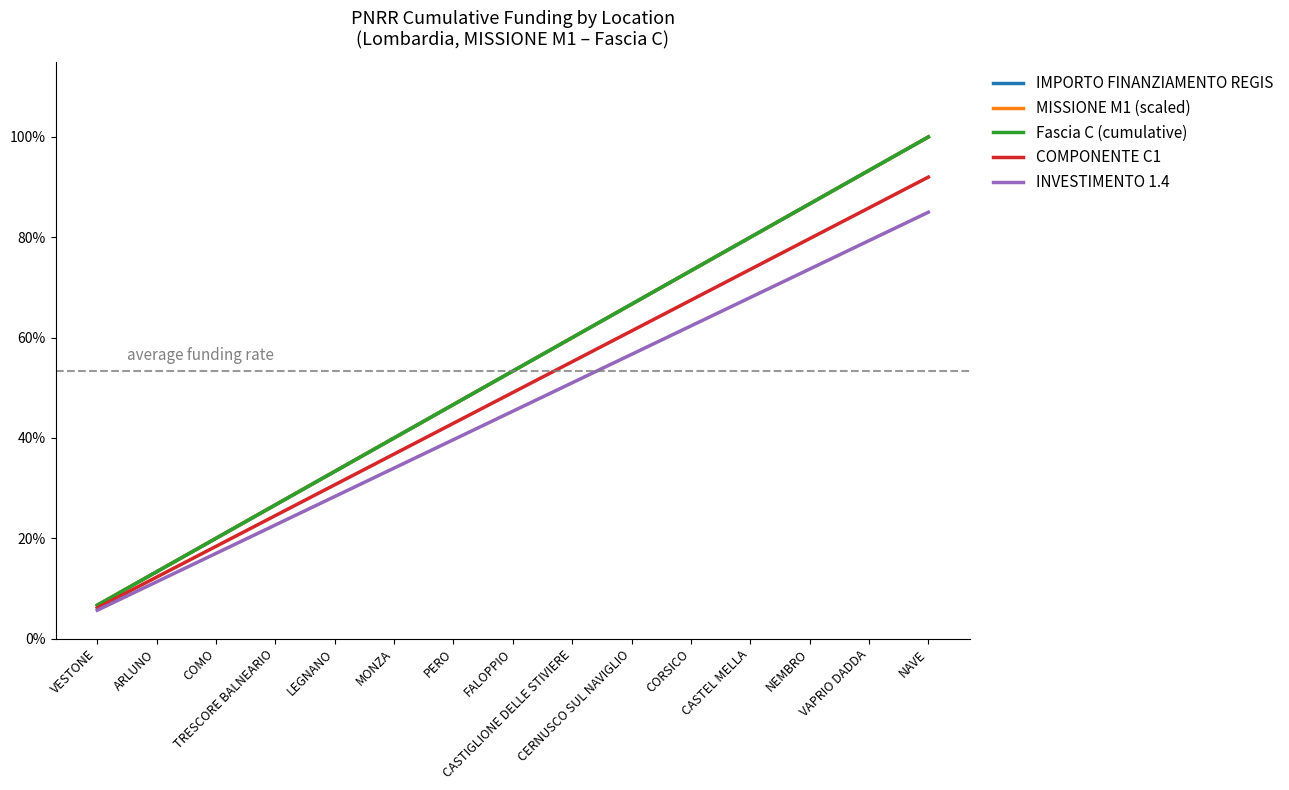

What position from the right is ARLUNO?

14